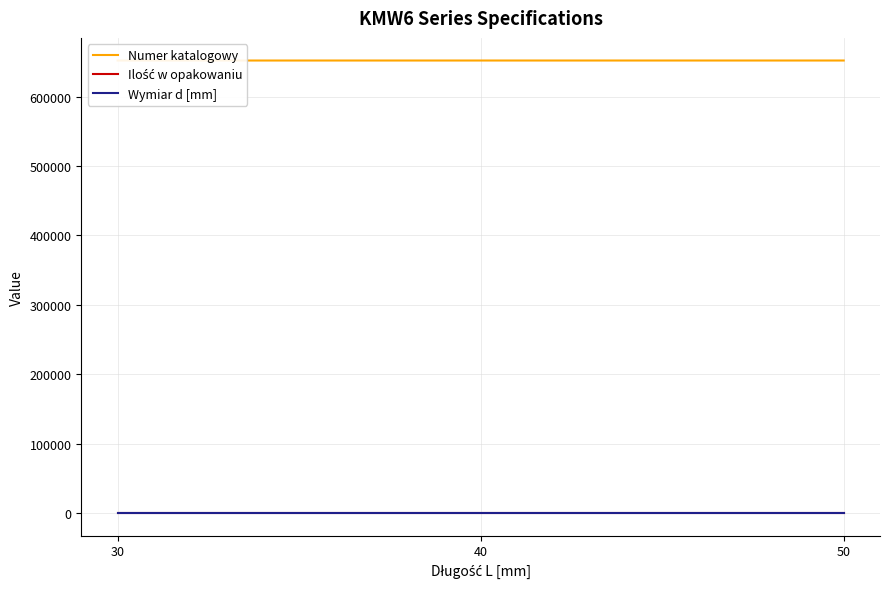

At which category is the sum across all series the highest?

50